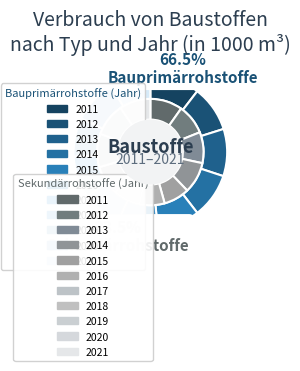

Combined, do 2012 and 2019 account for over 50%?

No